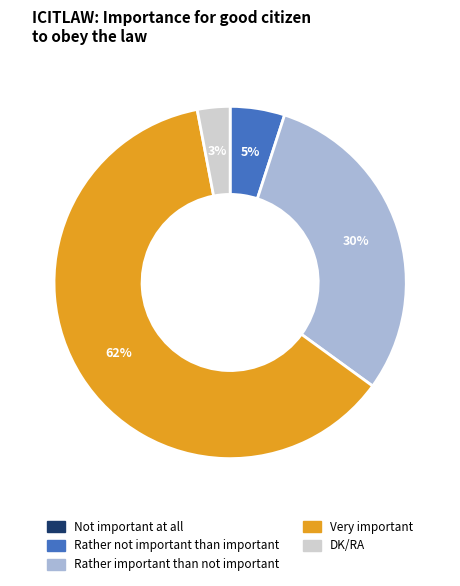

The Rather important than not important slice represents 44% of the pie. True or false?

False